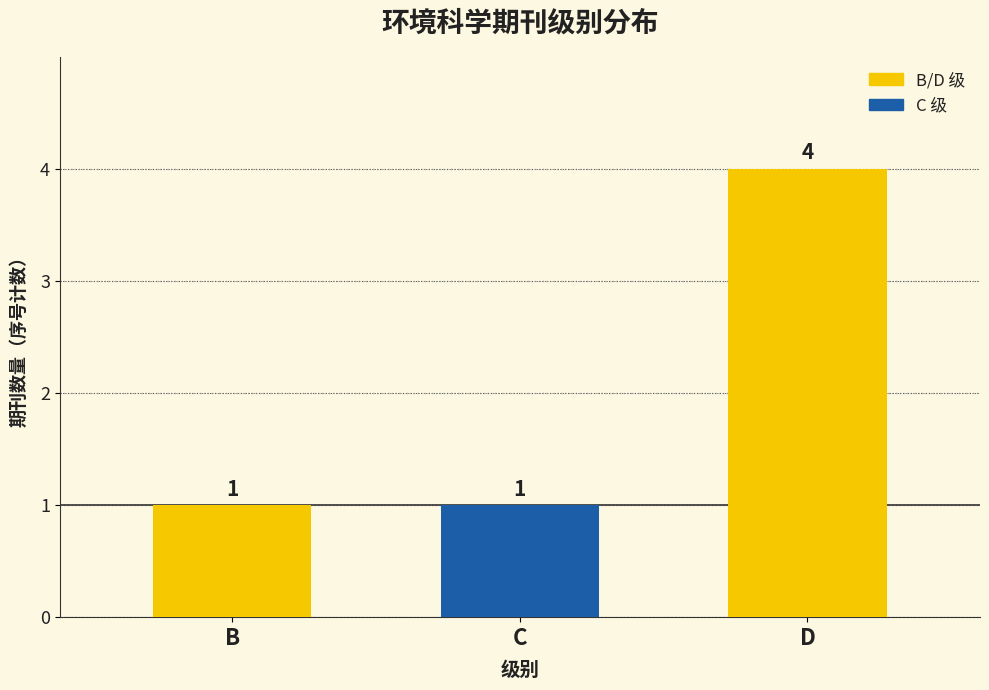

Are the bars grouped side by side (vs. stacked)?

No